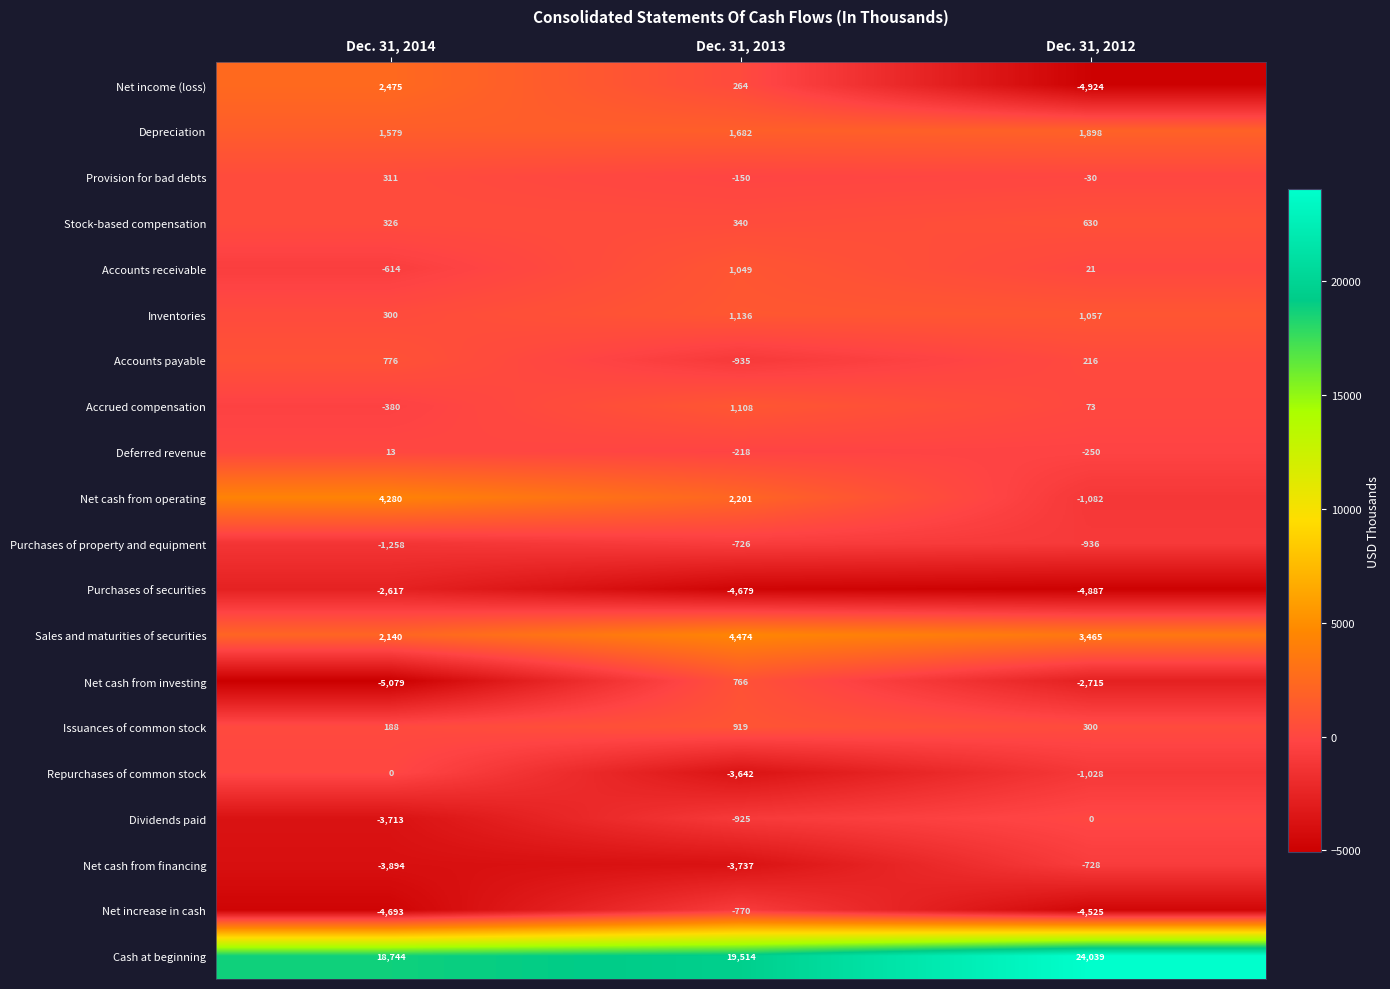

Which series has the widest spread of values?

Net income (loss)